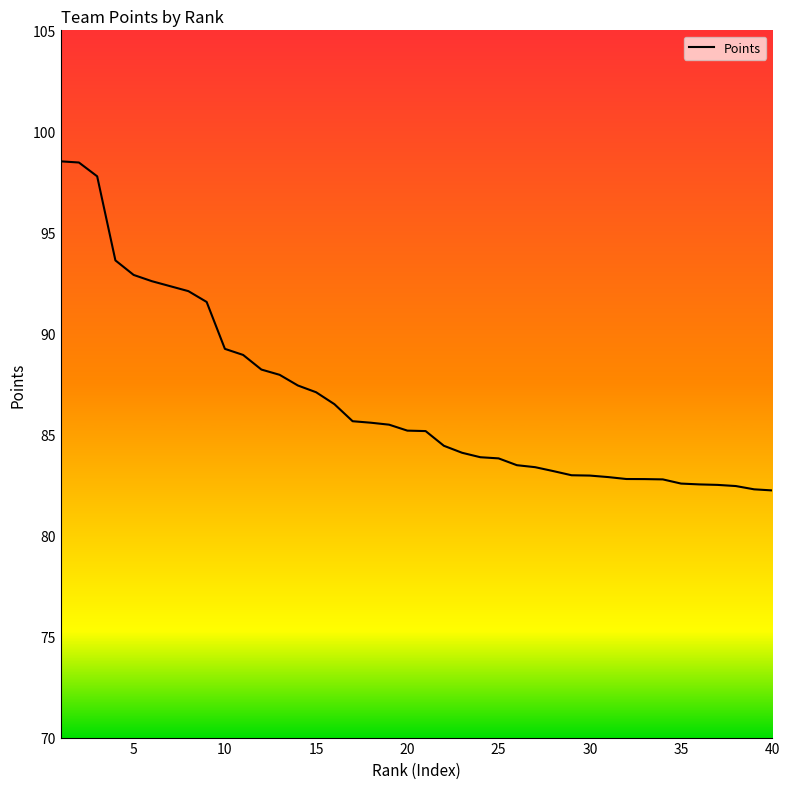

What is the smallest value displayed?

82.2